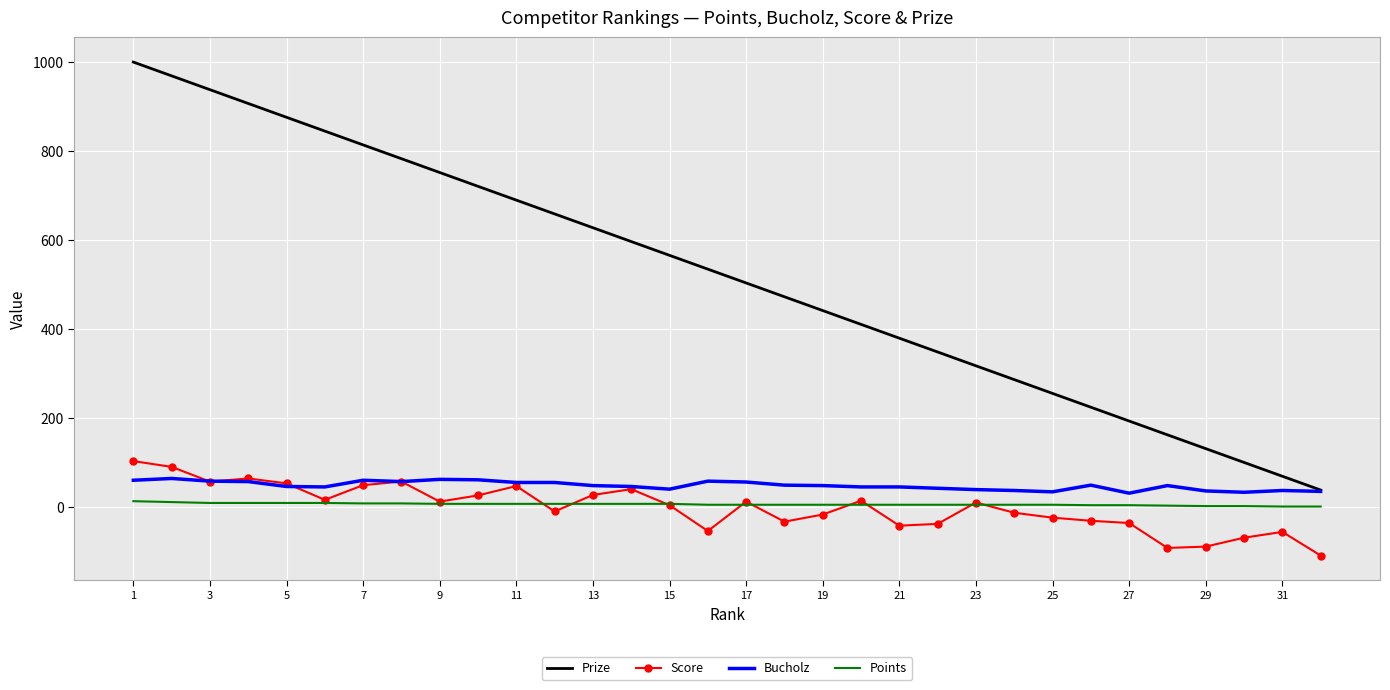

What is the minimum value shown in the chart?

-108